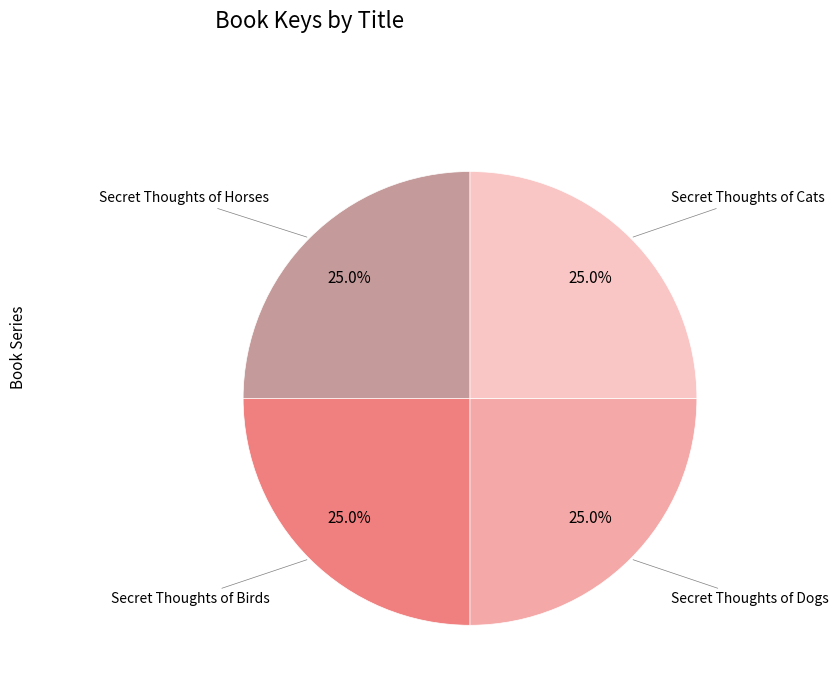

Is there a majority slice in this chart?

No